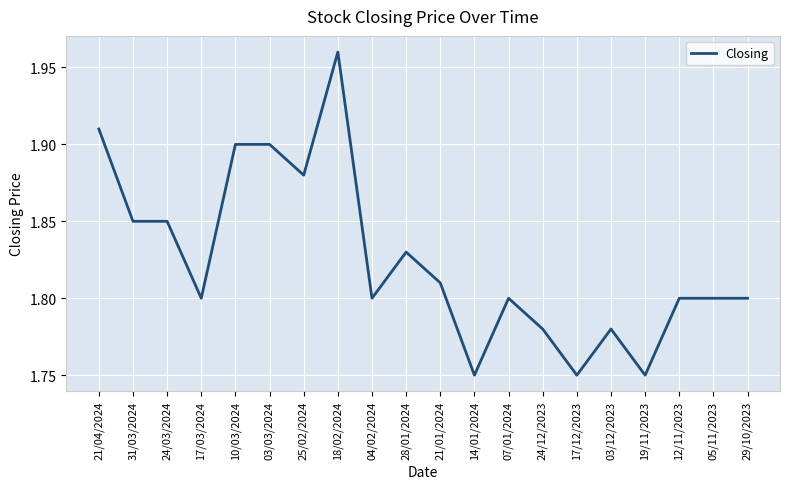

What position from the left is 24/03/2024?

3